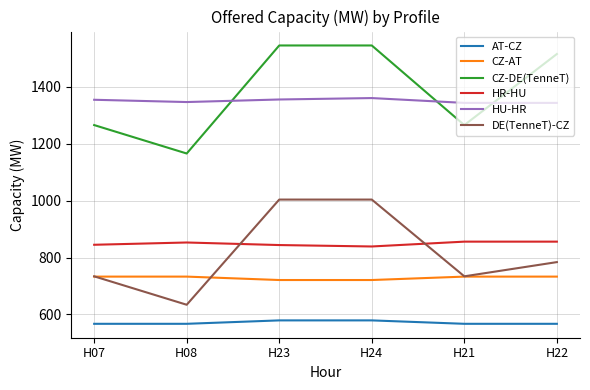

Where is the first local minimum for CZ-DE(TenneT)?

H08